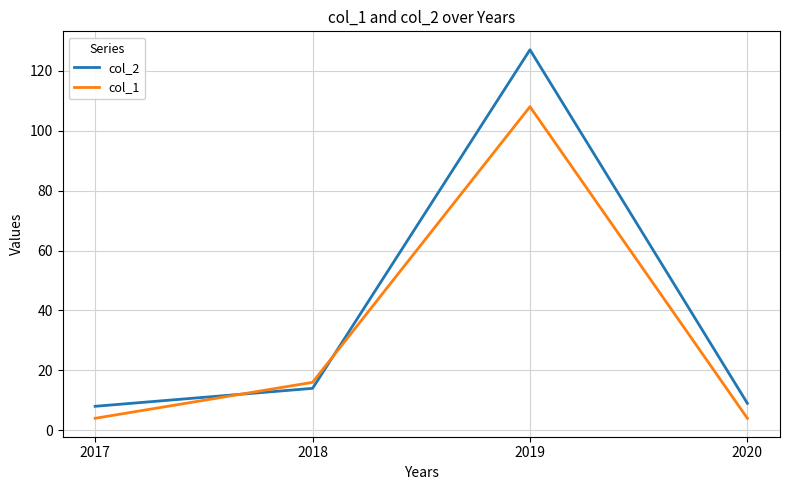

Is the value of col_2 at 2018 greater than the value of col_1 at 2020?

Yes